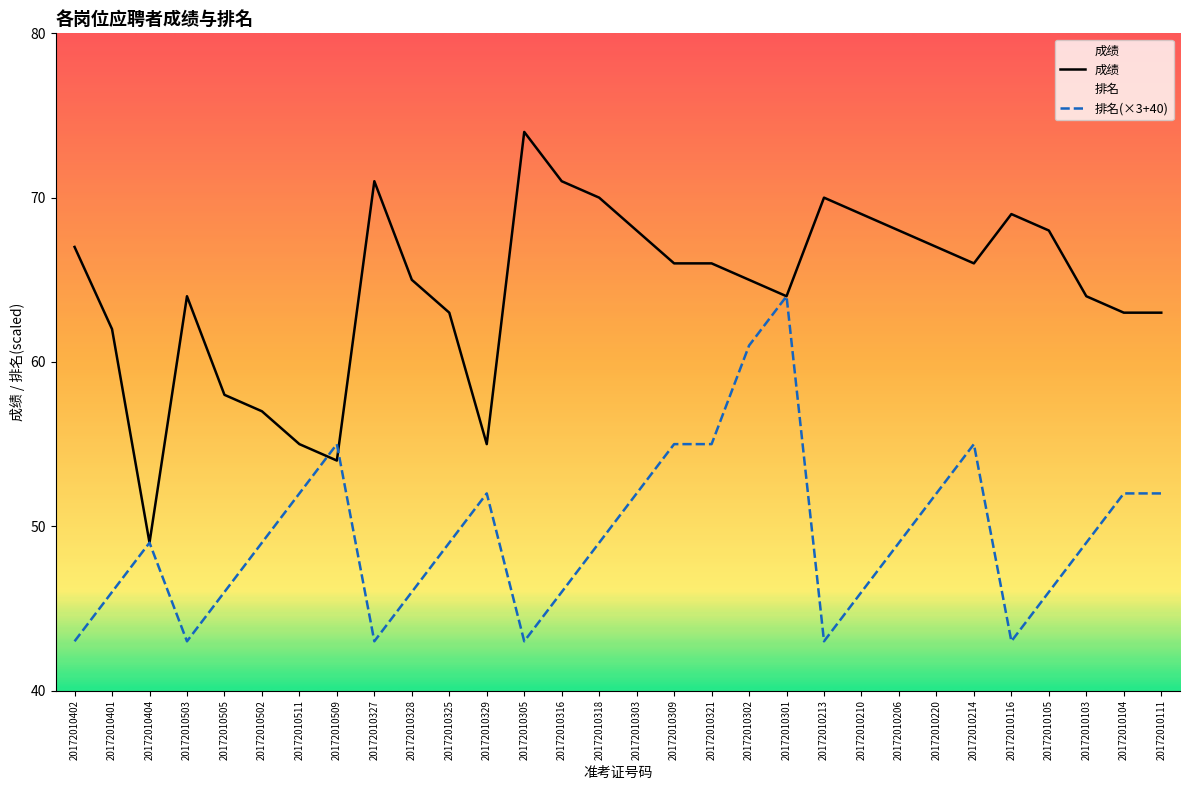

In 排名, how many points are higher than both neighbors (excluding endpoints)?

5